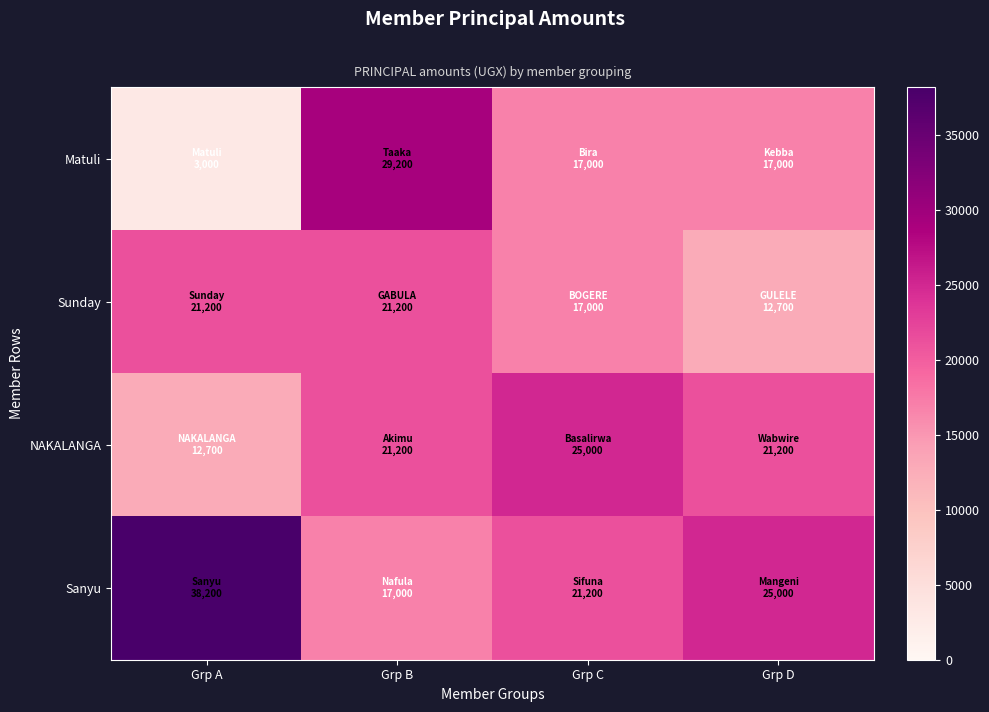

Reading left to right, transcribe all the data shown in this chart.

Matuli: Grp A=3000	Grp B=29200	Grp C=17000	Grp D=17000
Sunday: Grp A=21200	Grp B=21200	Grp C=17000	Grp D=12700
NAKALANGA: Grp A=12700	Grp B=21200	Grp C=25000	Grp D=21200
Sanyu: Grp A=38200	Grp B=17000	Grp C=21200	Grp D=25000